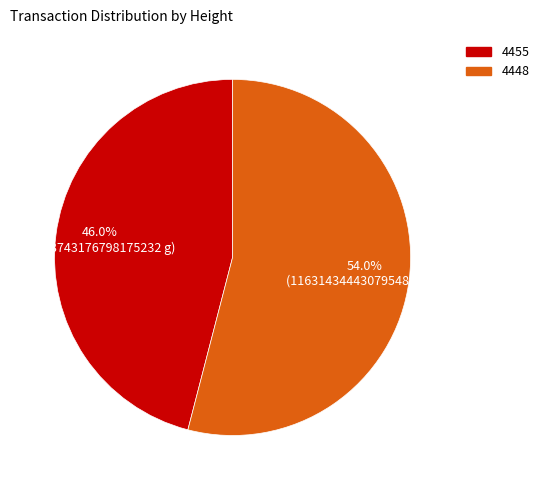

Which slice is the largest?

4448